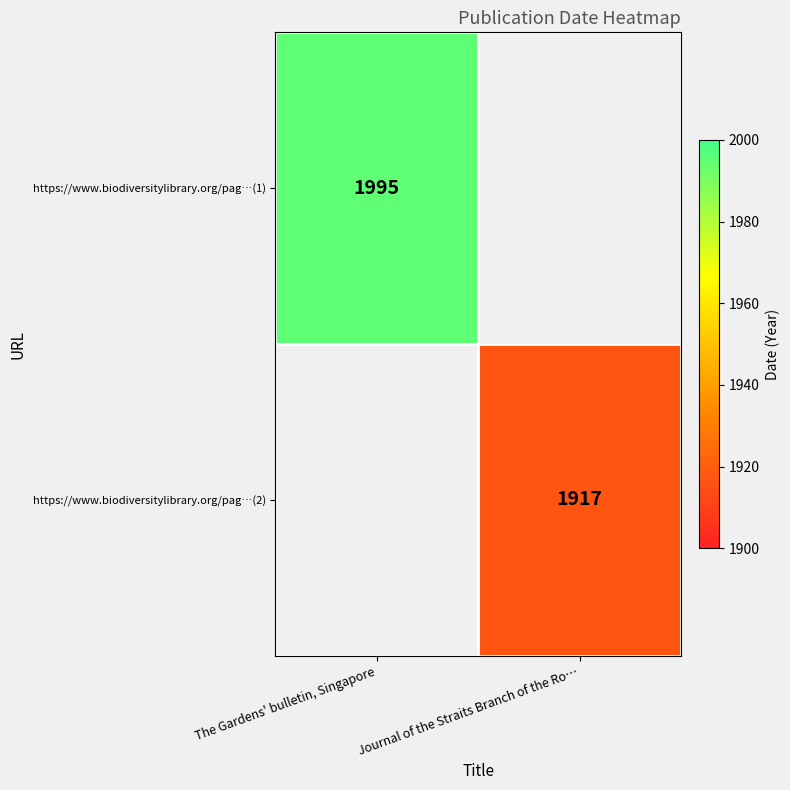

Is it true that https://www.biodiversitylibrary.org/pag…(1) equals 2722 at The Gardens' bulletin, Singapore?

False